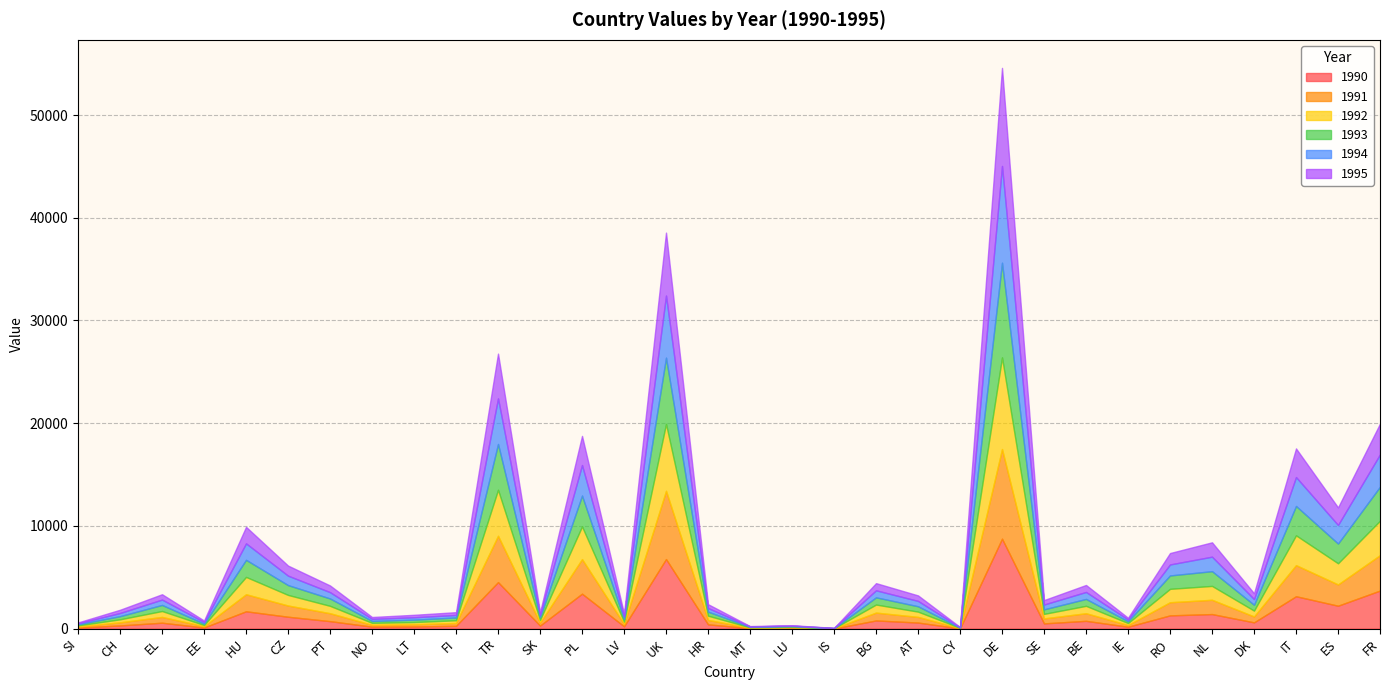

At which label does 1992 first exceed 569?

EL